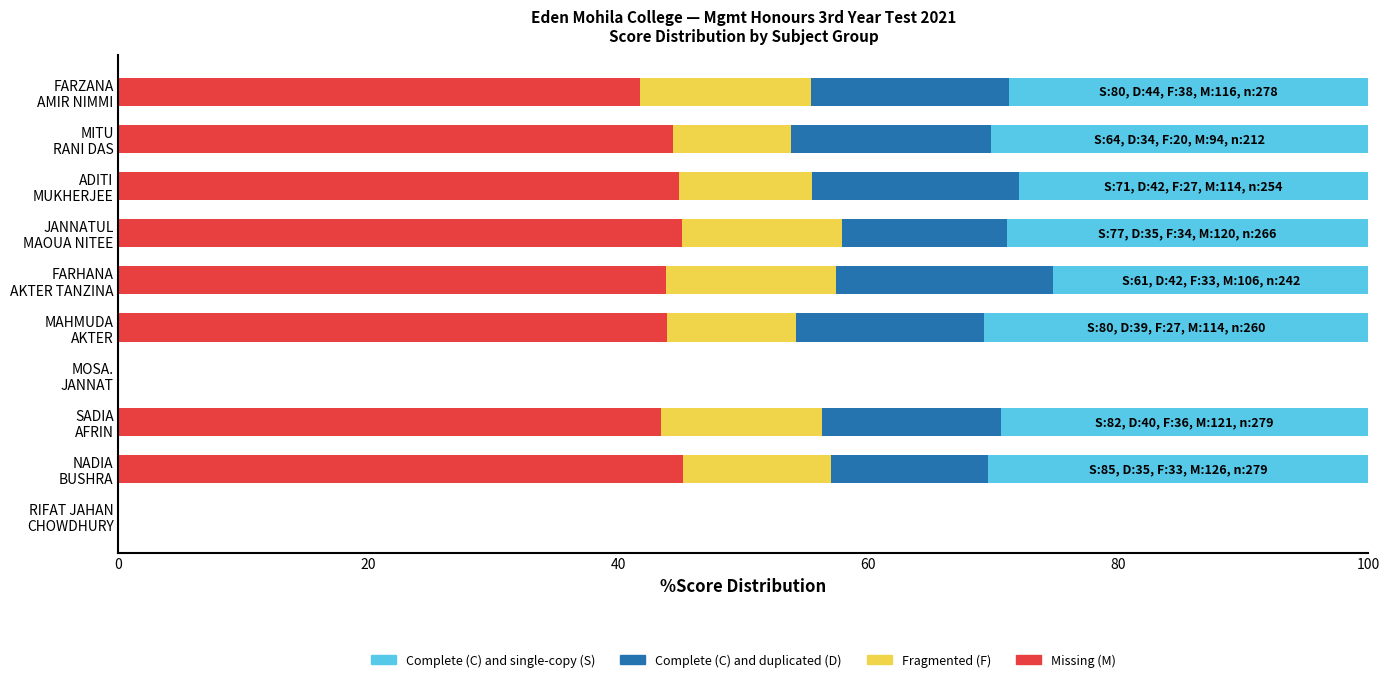

What is the highest value of the Missing (M) series?

45.2